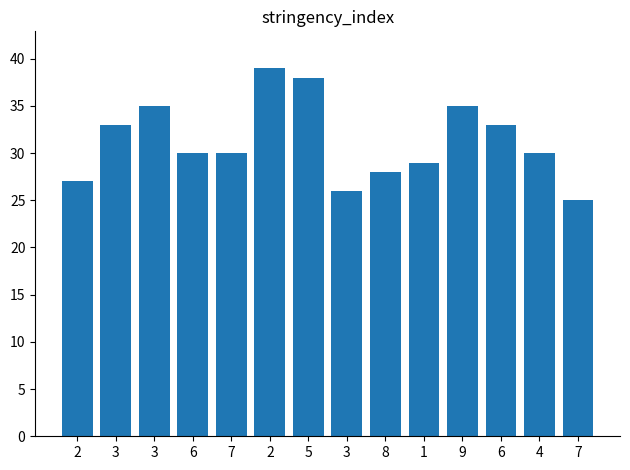

What is the change in value from 6 to 8?

-2